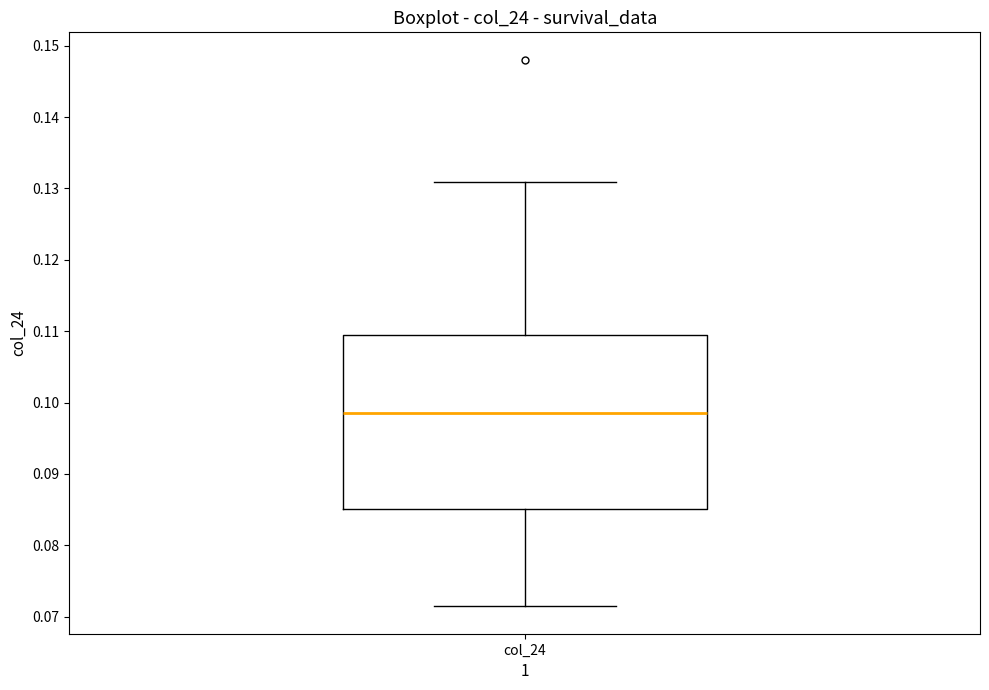

Read this box plot against the y-axis: the position of the median line, the range covered by the box, and the ends of both whiskers. The values are not printed on the chart, so give them approximately, as read against the axis.

median 0.099, box 0.085 to 0.109, whiskers 0.071 to 0.131